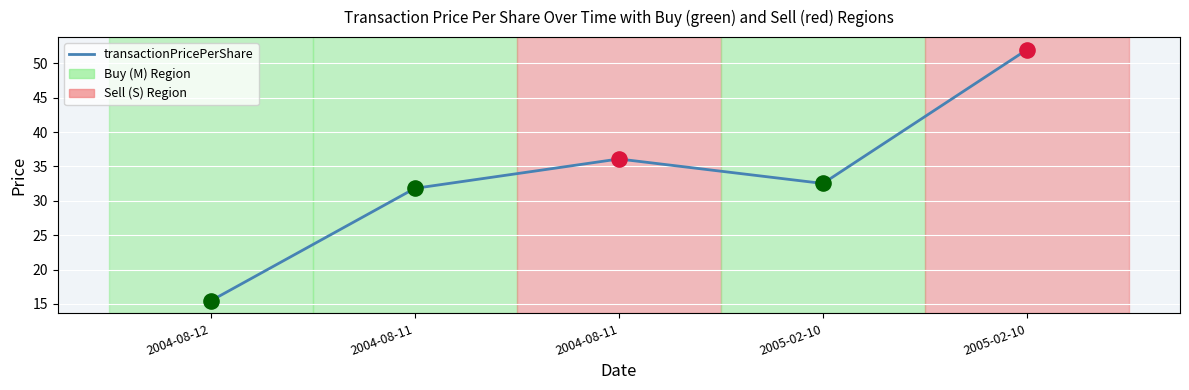

How many distinct data groups are displayed?

1